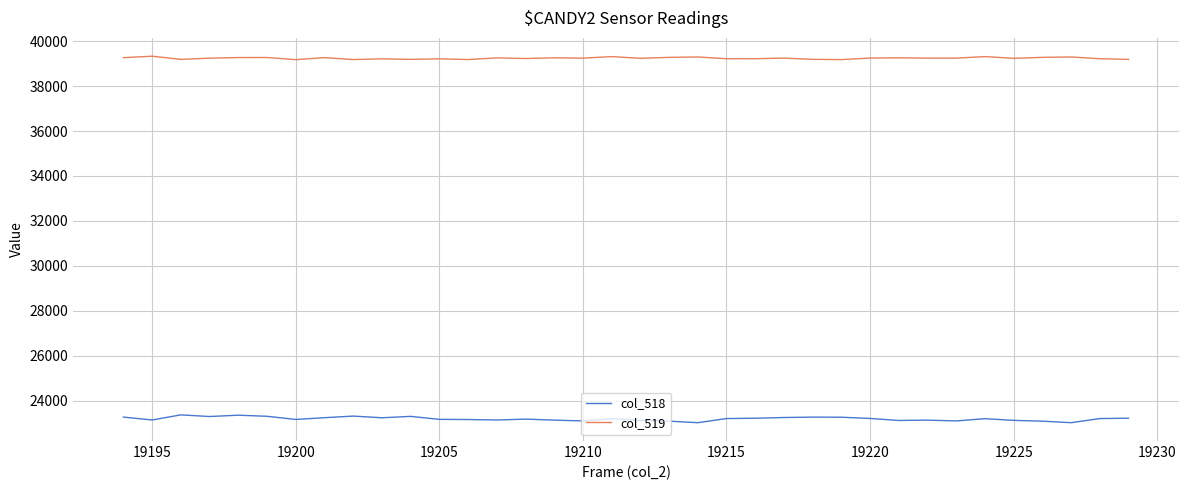

Which series has the largest range (max minus min)?

col_518